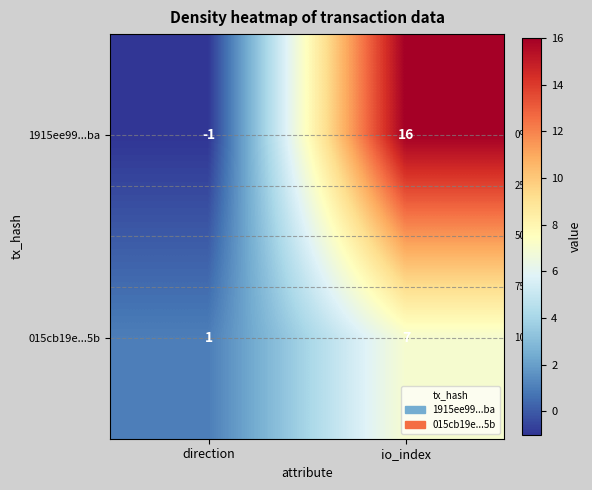

Reading left to right, list all the values displayed in this chart.

1915ee99...ba: direction=-1	io_index=16
015cb19e...5b: direction=1	io_index=7